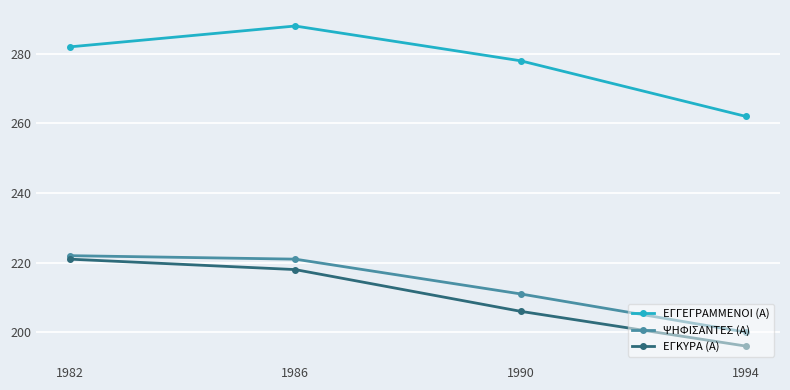

Reading right to left, what are all the values shown in this chart?

ΕΓΓΕΓΡΑΜΜΕΝΟΙ (Α): 262	278	288	282
ΨΗΦΙΣΑΝΤΕΣ (Α): 200	211	221	222
ΕΓΚΥΡΑ (Α): 196	206	218	221